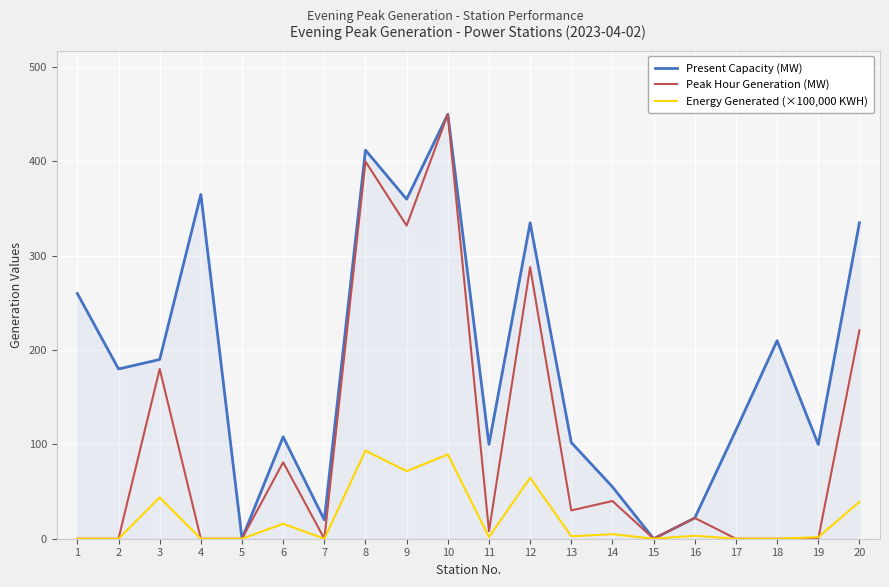

The Peak Hour Generation (MW) series shows 180.0 at 3. True or false?

True